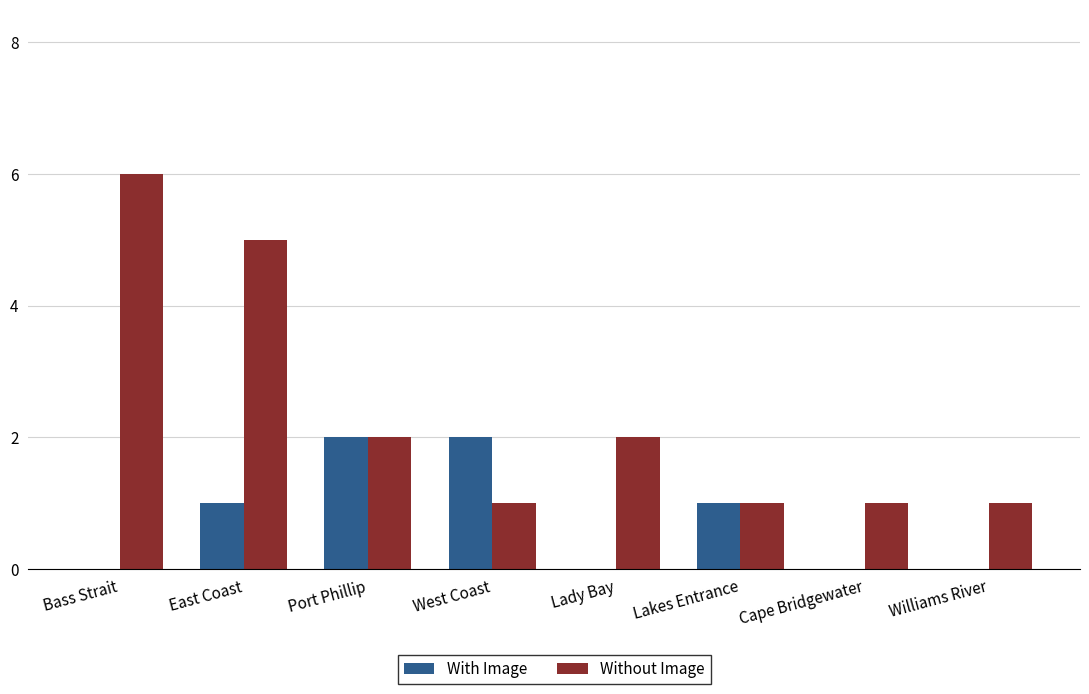

Count the number of categories in the chart.

8